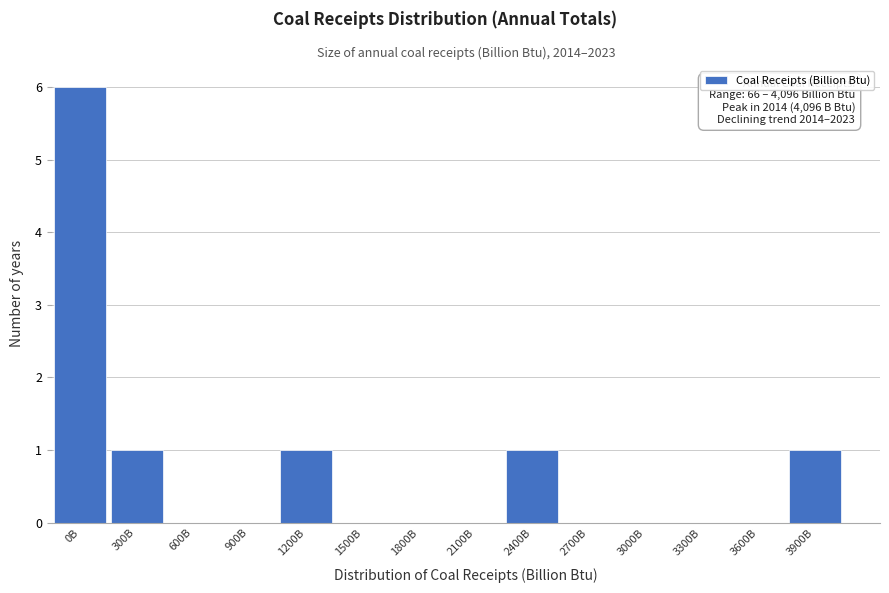

Reading left to right, list all the values displayed in this chart.

0B=6	300B=1	600B=0	900B=0	1200B=1	1500B=0	1800B=0	2100B=0	2400B=1	2700B=0	3000B=0	3300B=0	3600B=0	3900B=1